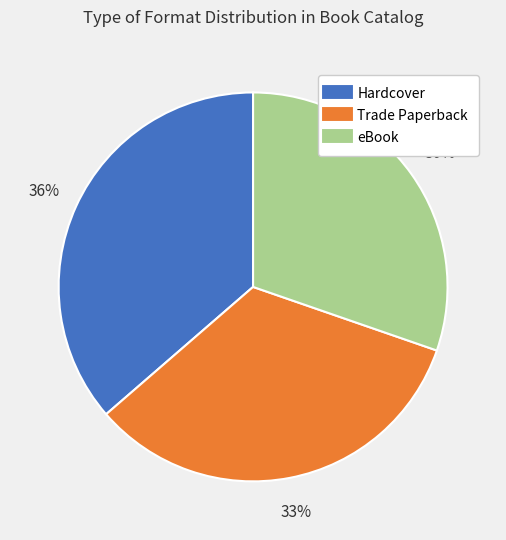

To the nearest percent, what portion does Trade Paperback represent?

33%